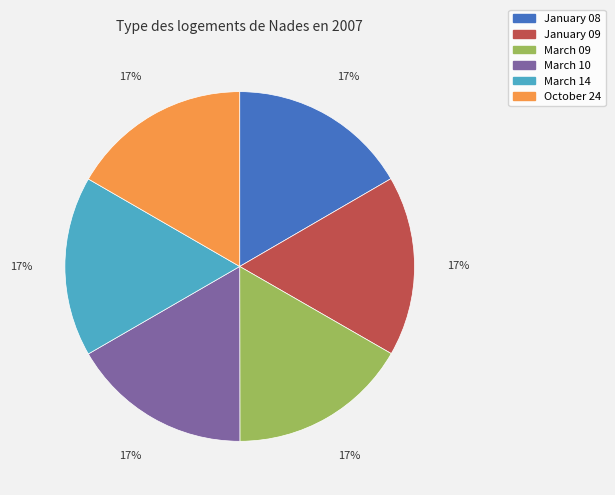

How many slices are in this pie chart?

6